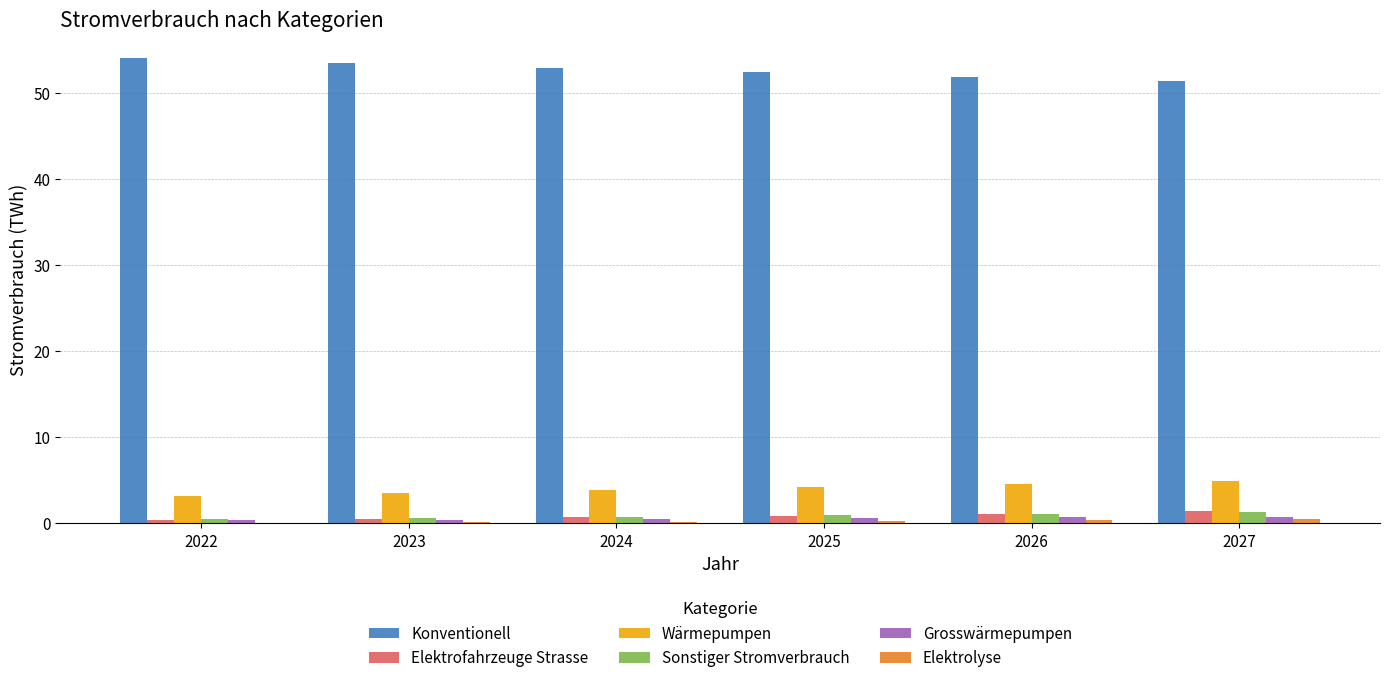

The value of Konventionell at 2024 is 52.9. True or false?

True